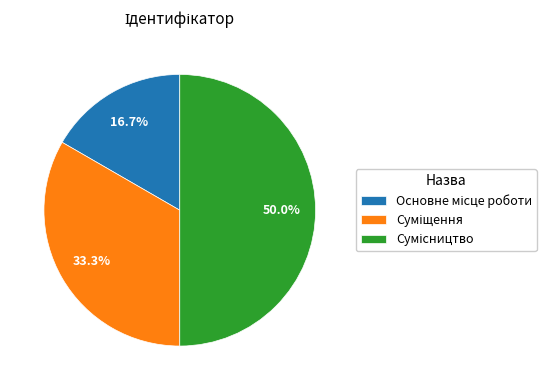

Is there any slice that represents more than half of the pie?

No